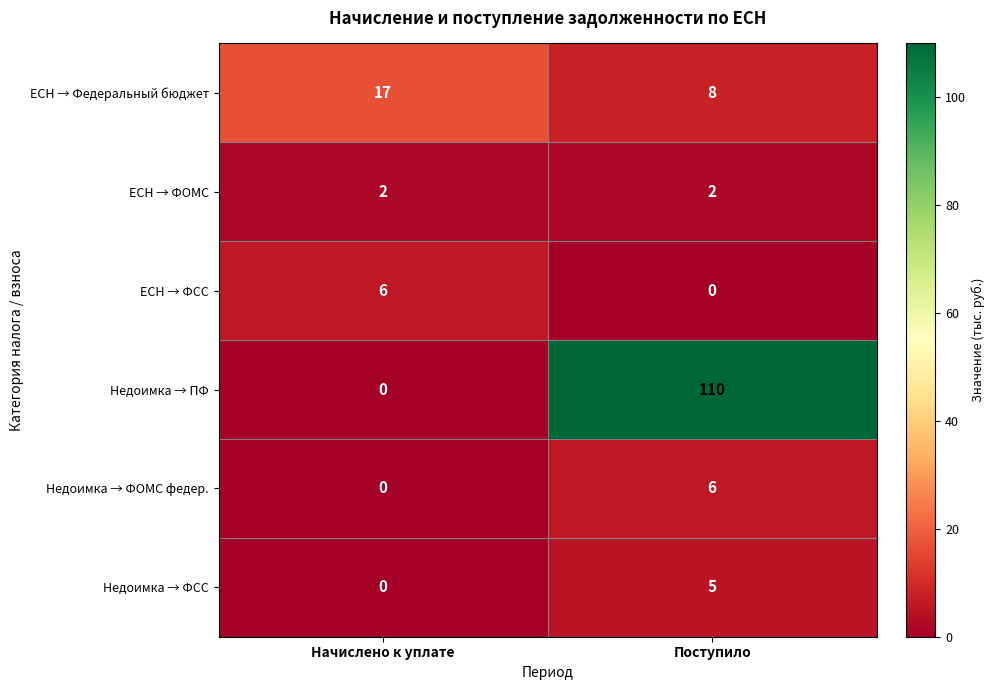

Reading left to right, list all the values displayed in this chart.

ЕСН → Федеральный бюджет: Начислено к уплате=17	Поступило=8
ЕСН → ФОМС: Начислено к уплате=2	Поступило=2
ЕСН → ФСС: Начислено к уплате=6	Поступило=0
Недоимка → ПФ: Начислено к уплате=0	Поступило=110
Недоимка → ФОМС федер.: Начислено к уплате=0	Поступило=6
Недоимка → ФСС: Начислено к уплате=0	Поступило=5